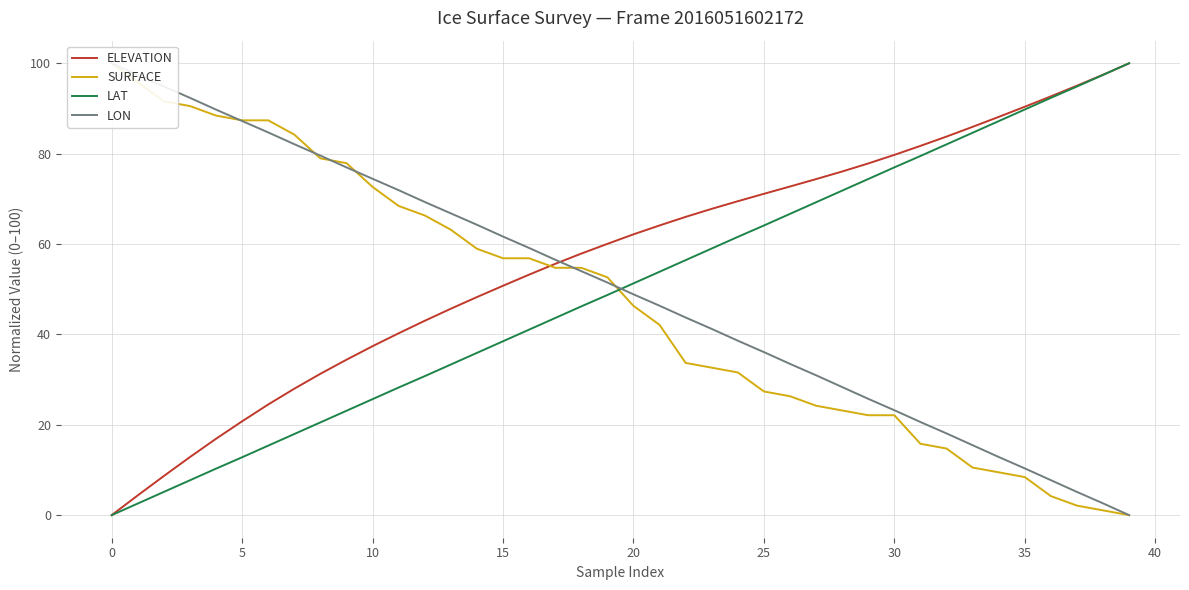

At which label is LON closest to 50?

20